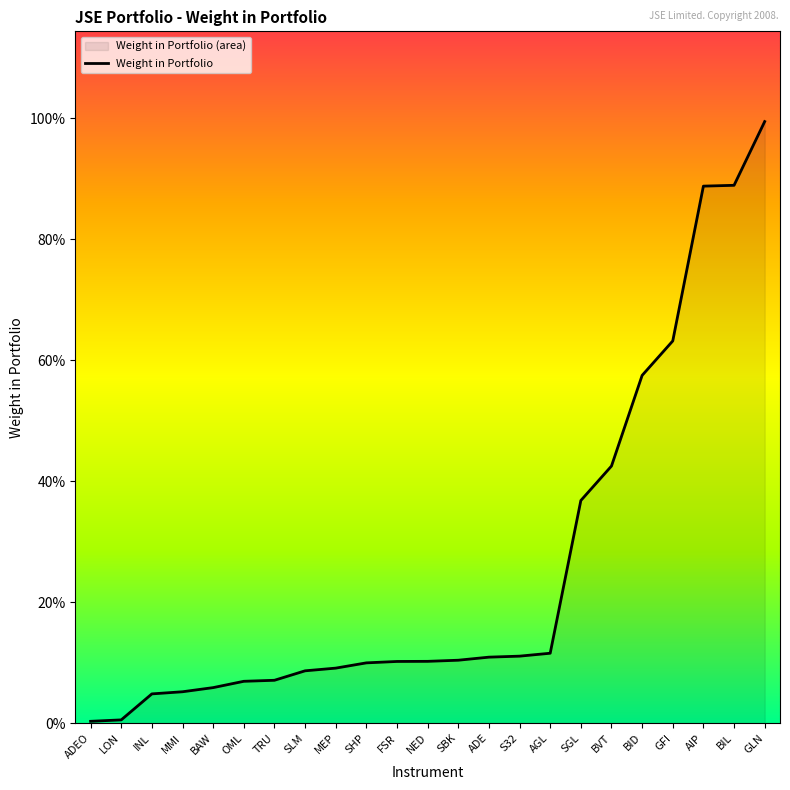

Rank the categories by value from highest to lowest.

GLN, BIL, AIP, GFI, BID, BVT, SGL, AGL, S32, ADE, SBK, NED, FSR, SHP, MEP, SLM, TRU, OML, BAW, MMI, INL, LON, ADEO